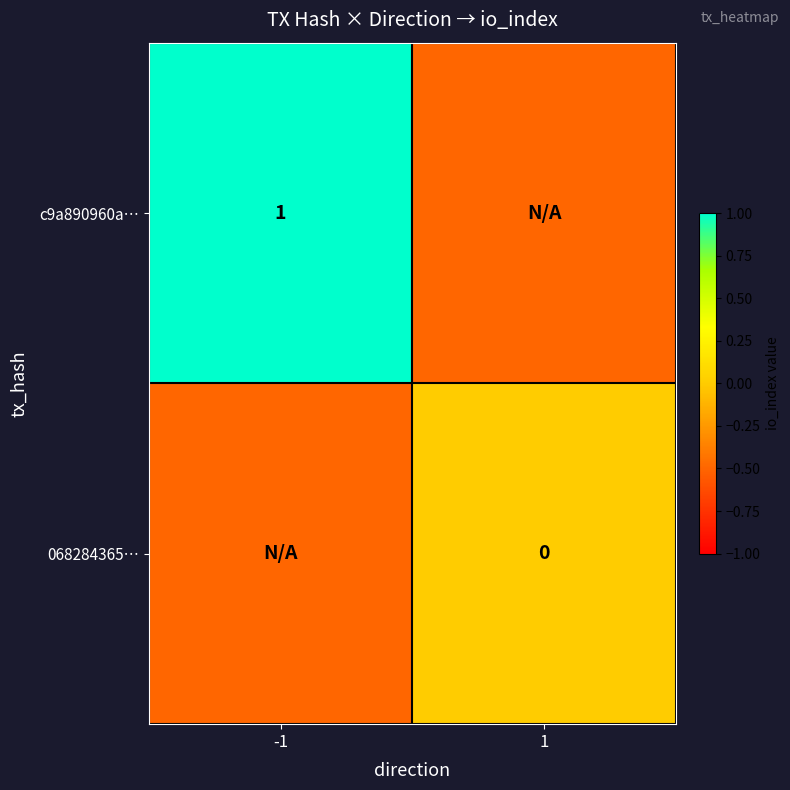

Is it true that c9a890960a… equals 1.0 at -1?

True